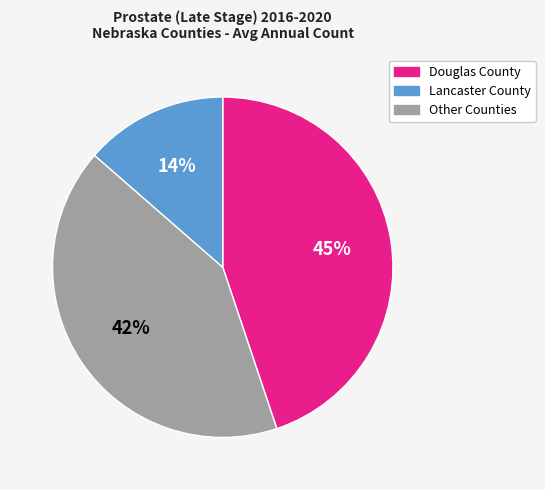

To the nearest percent, what is the difference between the largest and smallest slice percentages?

31%